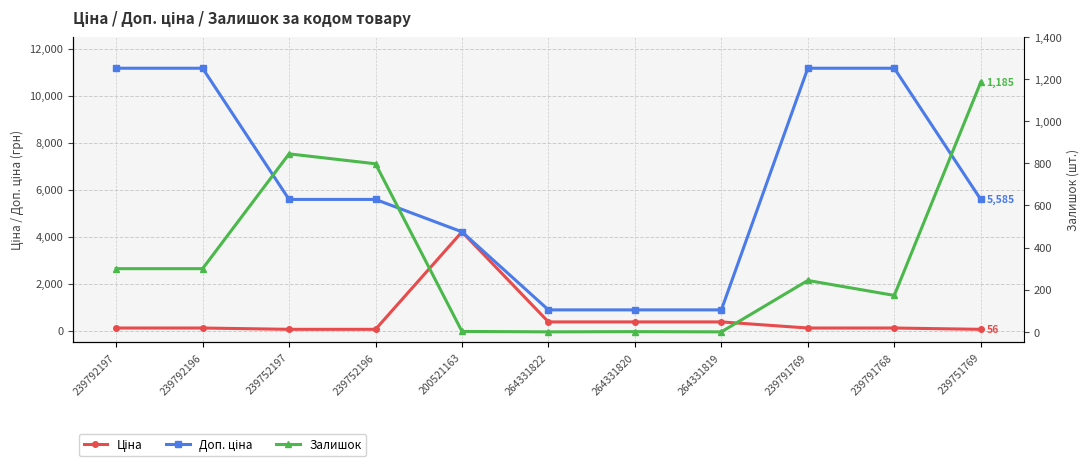

What are all the series names shown in the legend?

Ціна, Доп. ціна, Залишок